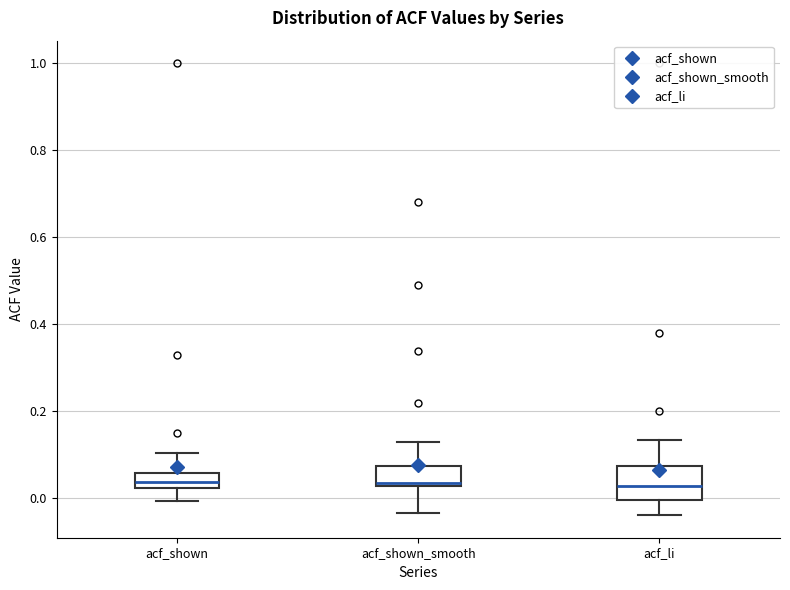

Where does the lower whisker of the box for acf_shown end on the y-axis? The values are not printed on the chart, so give them approximately, as read against the axis.

0.00